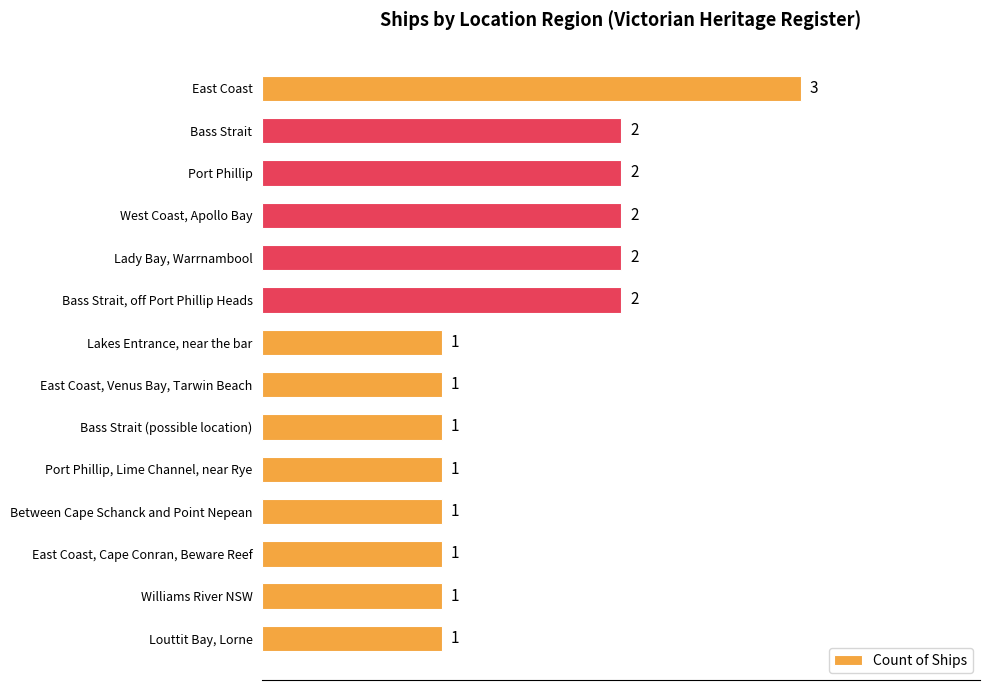

Does the chart contain stacked bars?

No